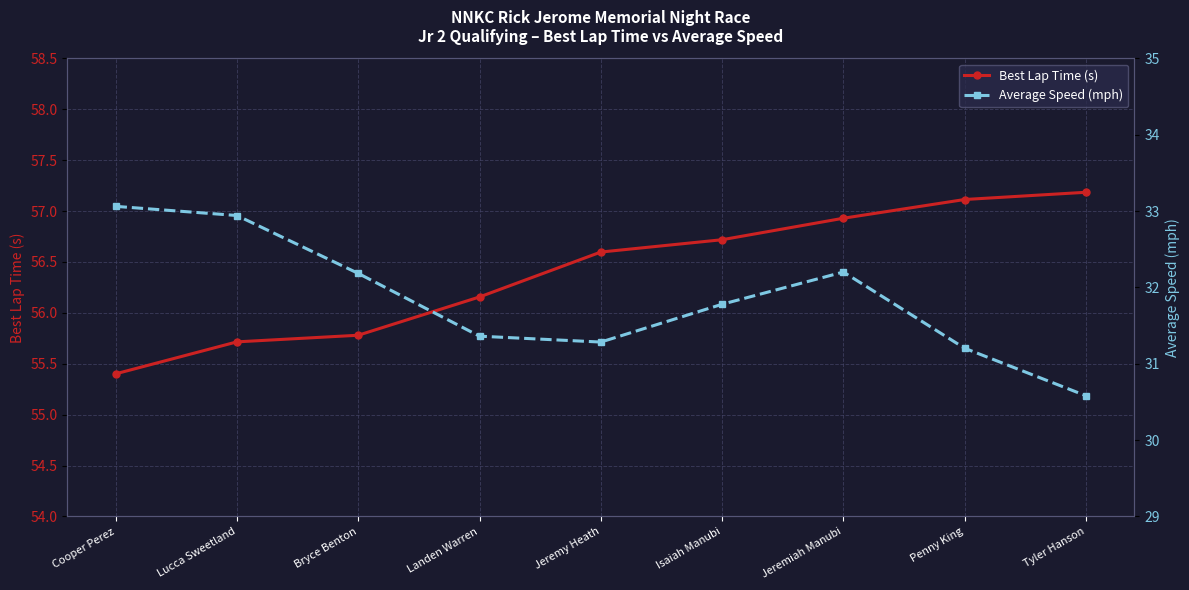

Which series has the largest total across all categories?

Best Lap Time (s)